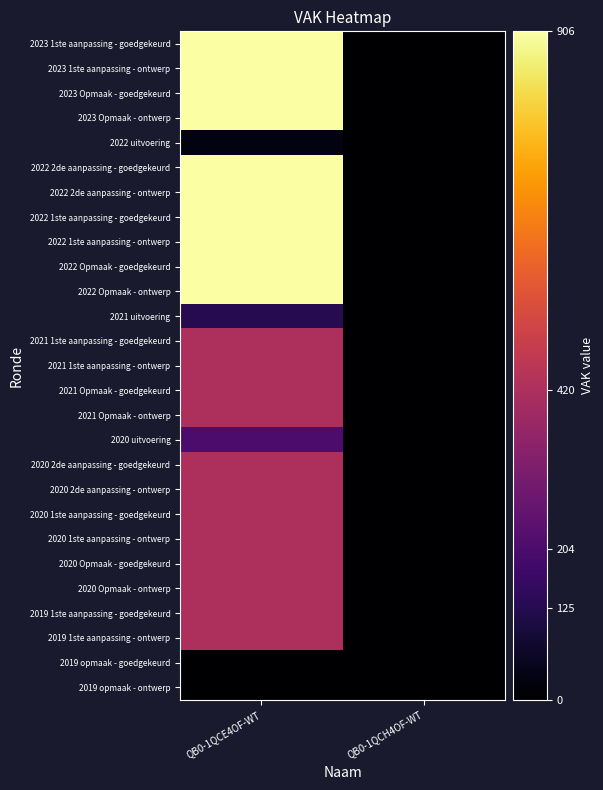

Which series has the largest total across all categories?

2023 1ste aanpassing - goedgekeurd